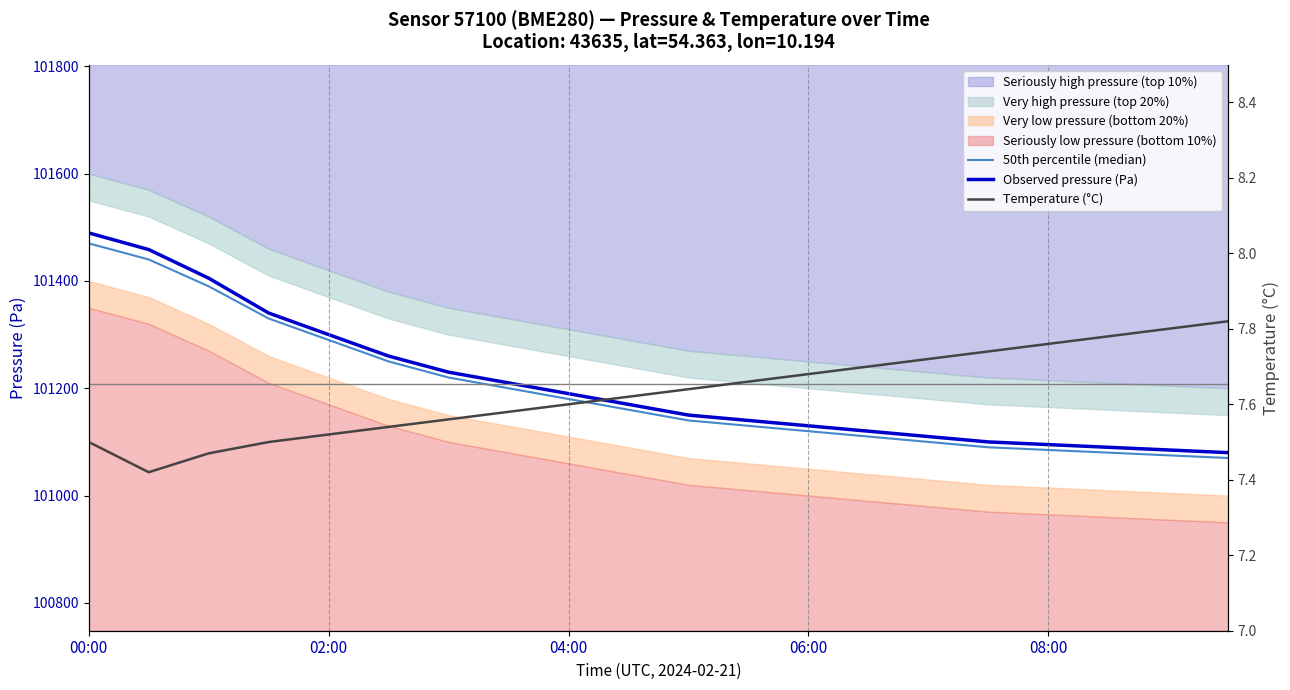

What is the average value of the 50th percentile (median) series?

101196.5